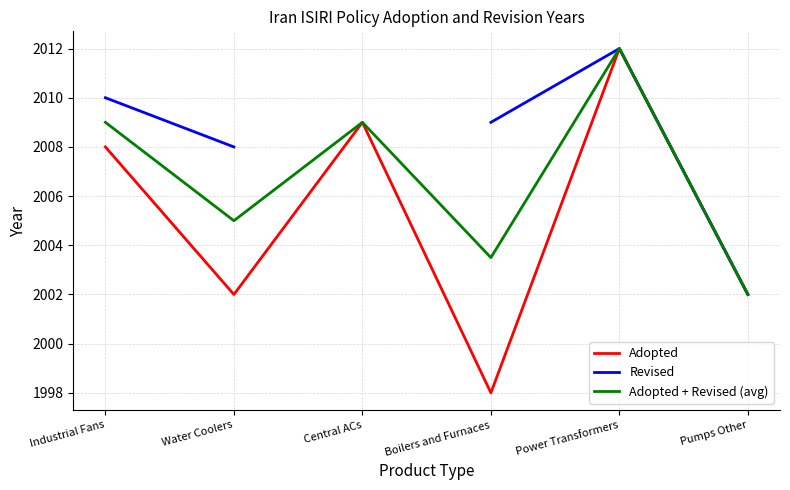

At which category is the sum across all series the highest?

Power Transformers